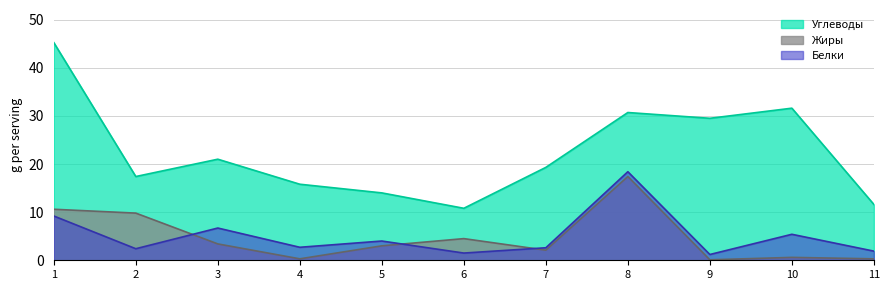

Where is the first local minimum for Белки?

2